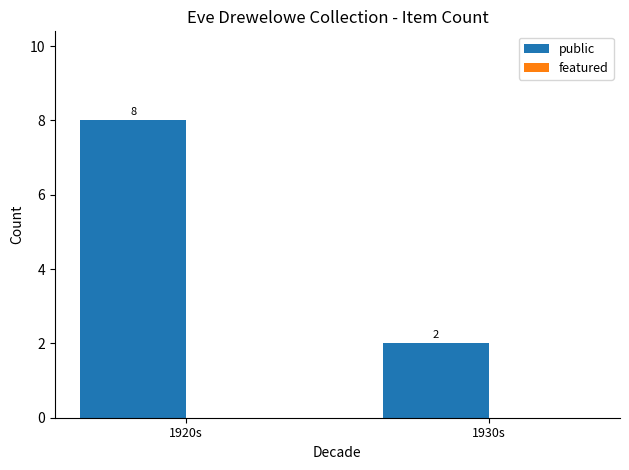

What is the approximate value at 1920s?

8